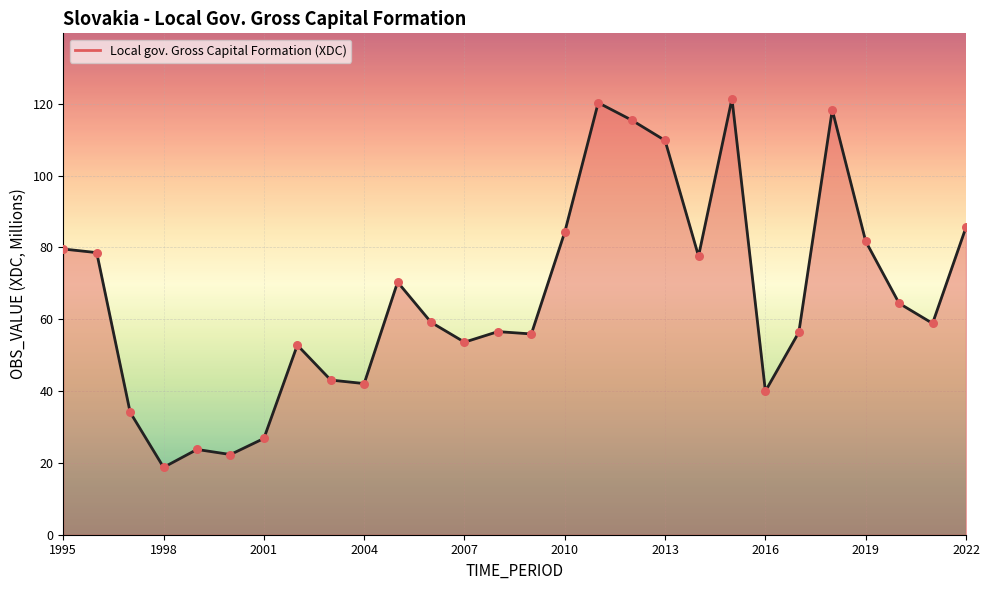

What is the greatest value displayed?

121.4